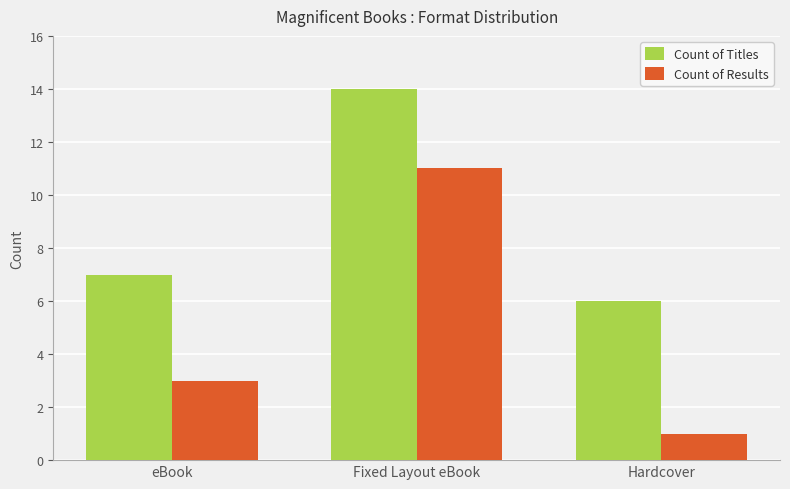

The value of Count of Titles at Fixed Layout eBook is 14. True or false?

True